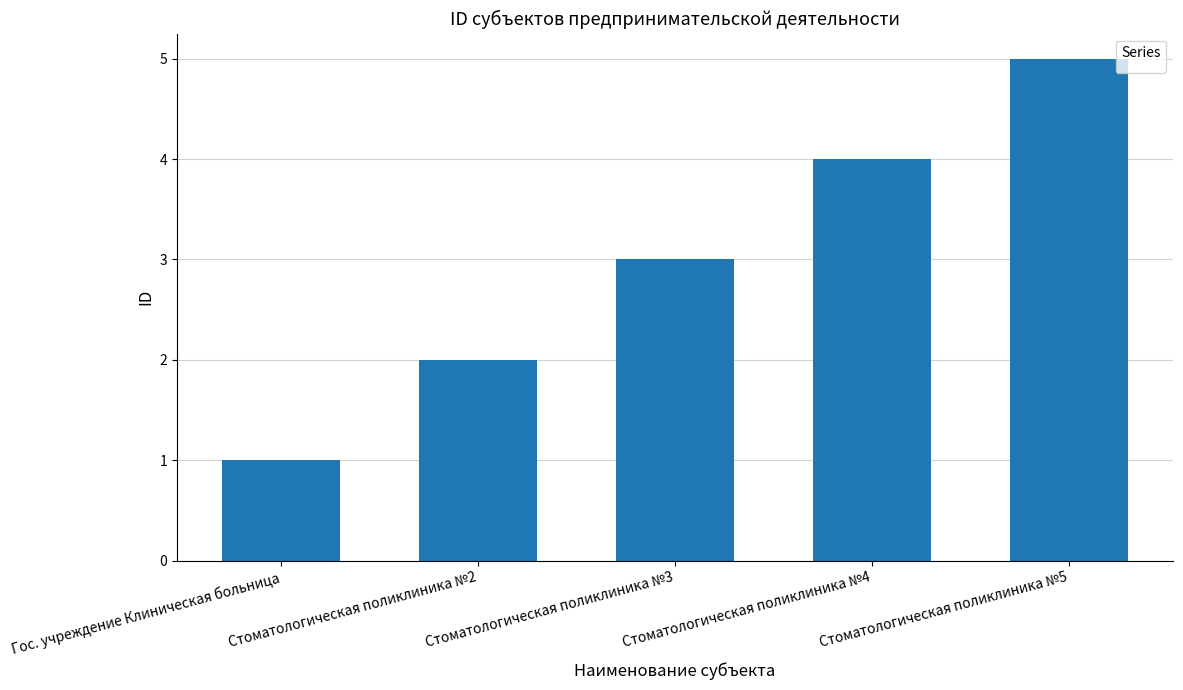

What is the value of the 3rd bar from the left?

3